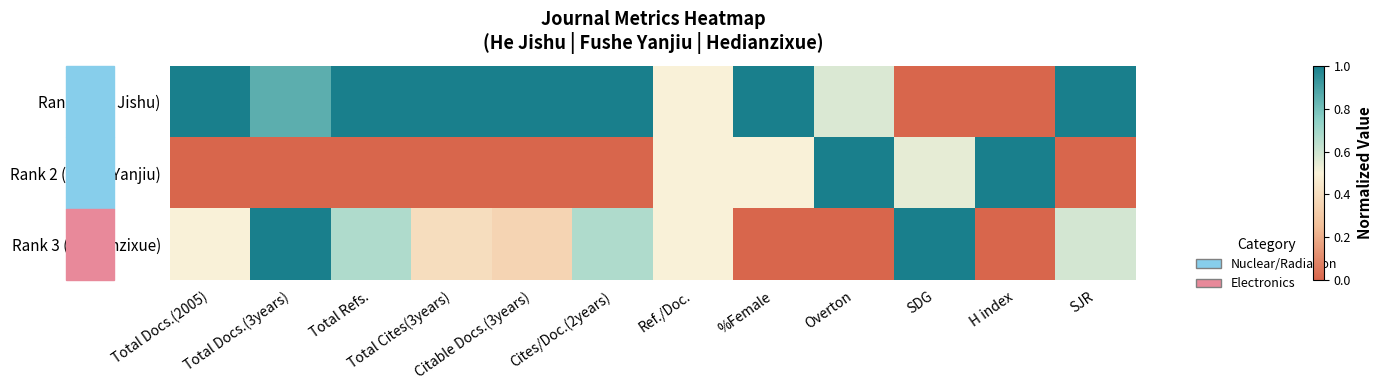

Rank the series by their maximum value, from highest to lowest.

Rank 1 (He Jishu), Rank 2 (Fushe Yanjiu), Rank 3 (Hedianzixue)